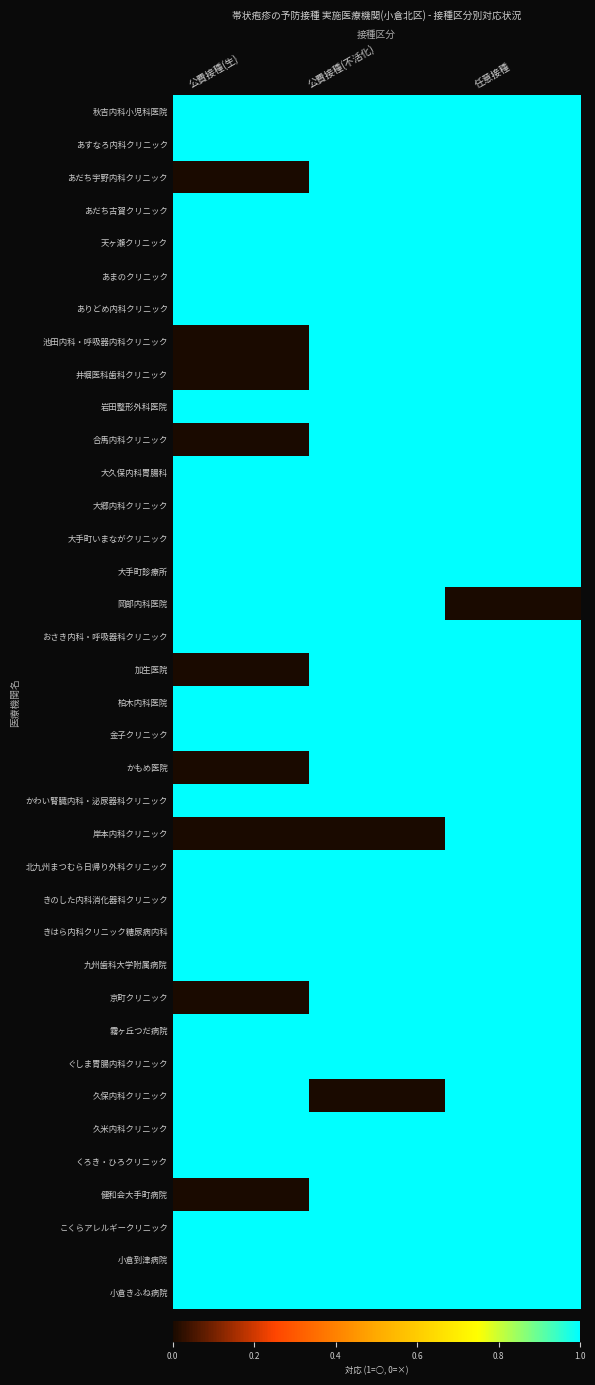

Which series changed the most between 公費接種(不活化) and 任意接種?

岡部内科医院